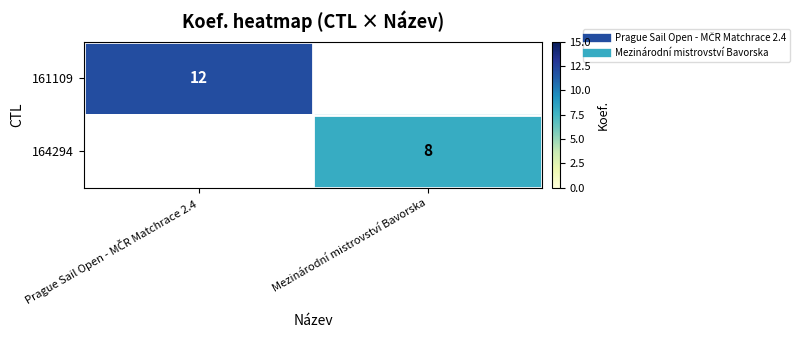

At how many categories does at least one series exceed 11?

1